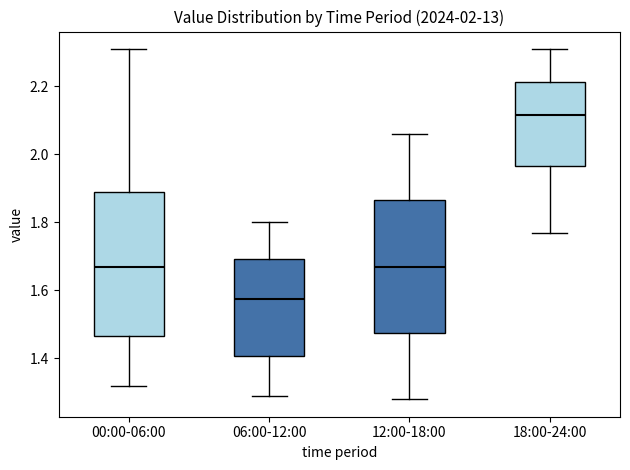

Which box's median line is the highest?

18:00-24:00